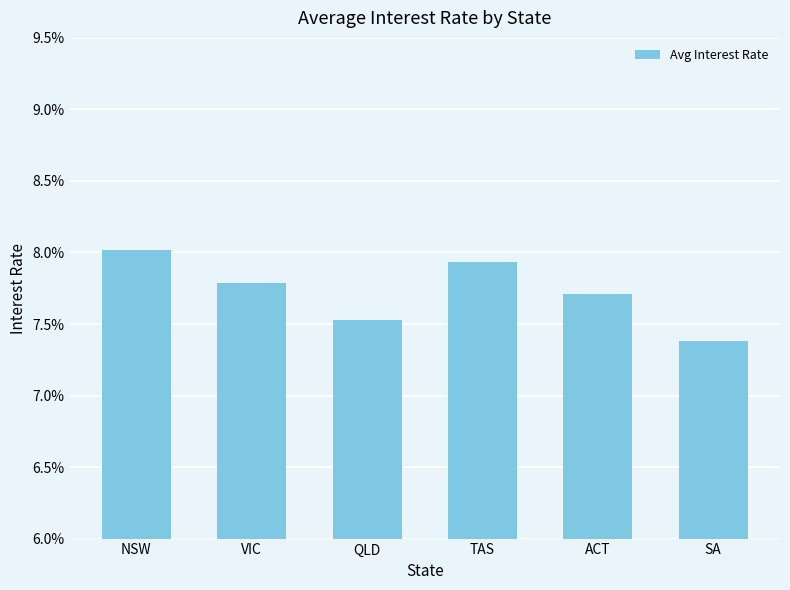

Are the bars horizontal?

No